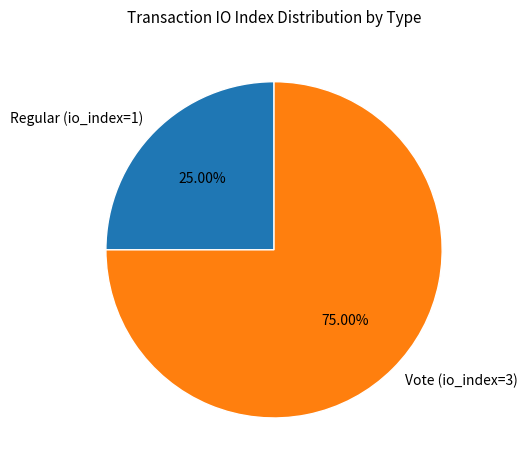

Which has a higher value, Regular (io_index=1) or Vote (io_index=3)?

Vote (io_index=3)